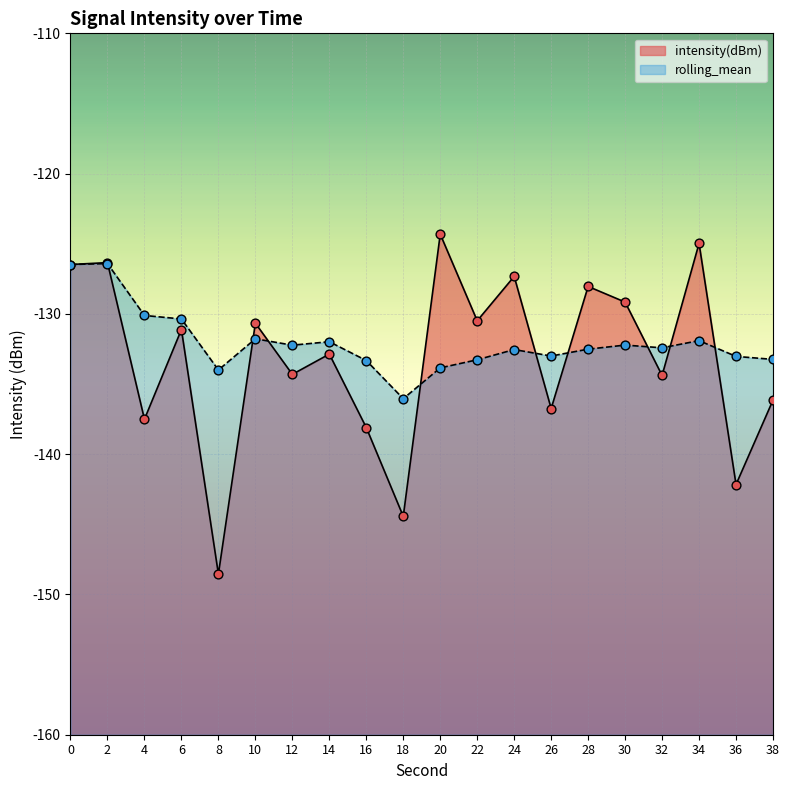

At how many categories does at least one series exceed -143?

20